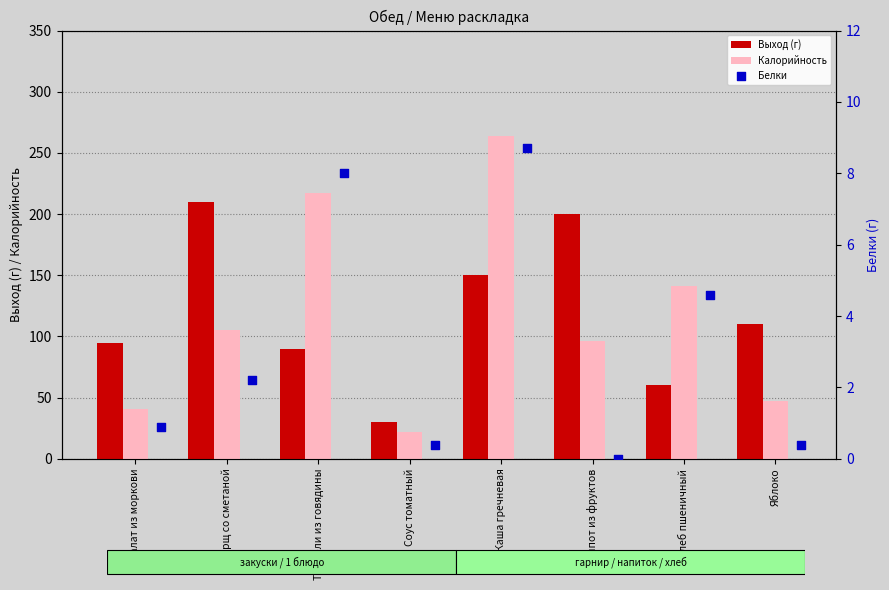

Is the value of Калорийность at Салат из моркови greater than the value of Выход (г) at Яблоко?

No